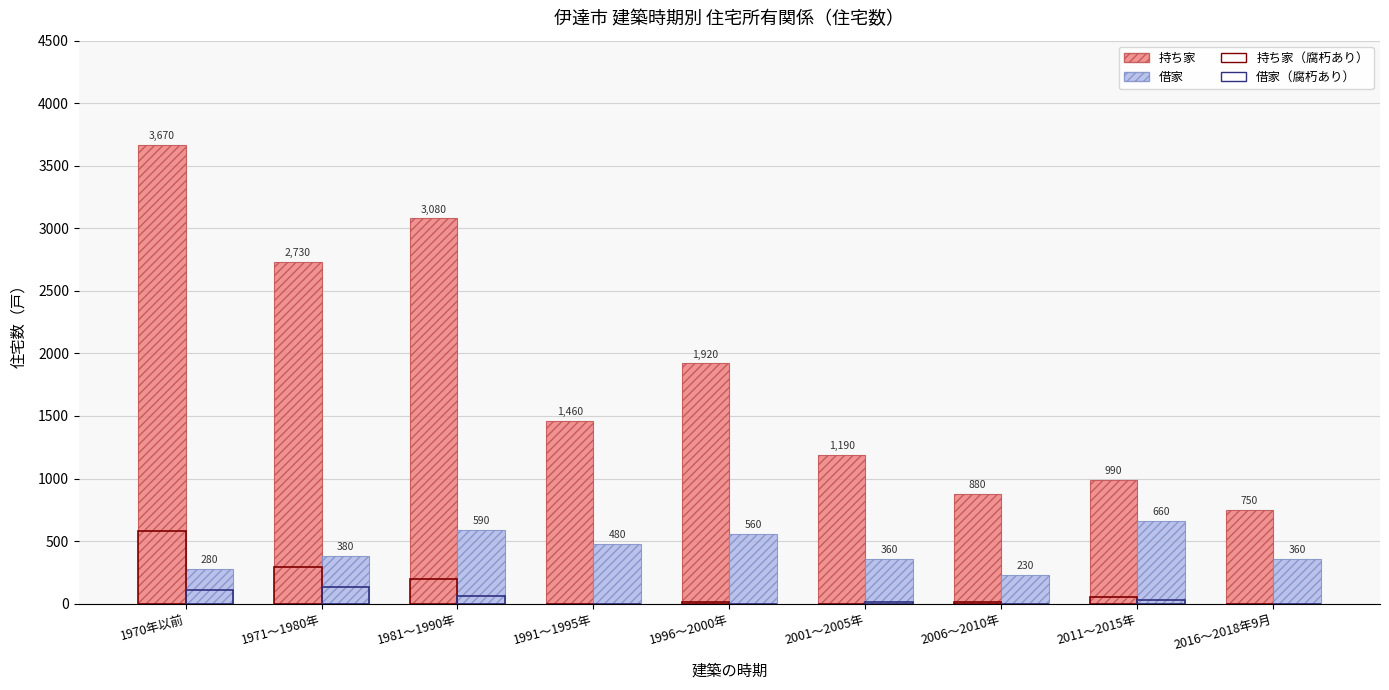

Which has a higher value, 1991～1995年 or 2006～2010年?

1991～1995年